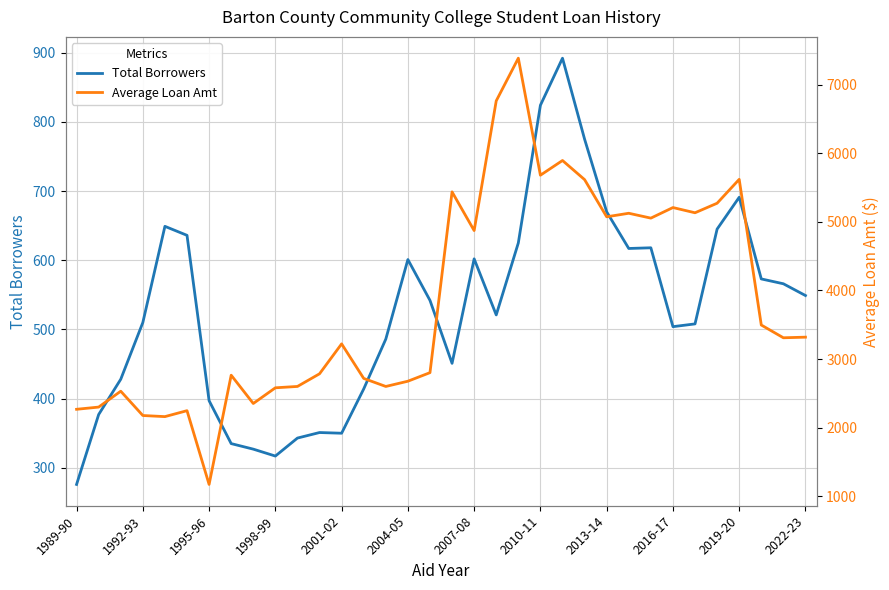

At which label does Total Borrowers reach its minimum?

1989-90